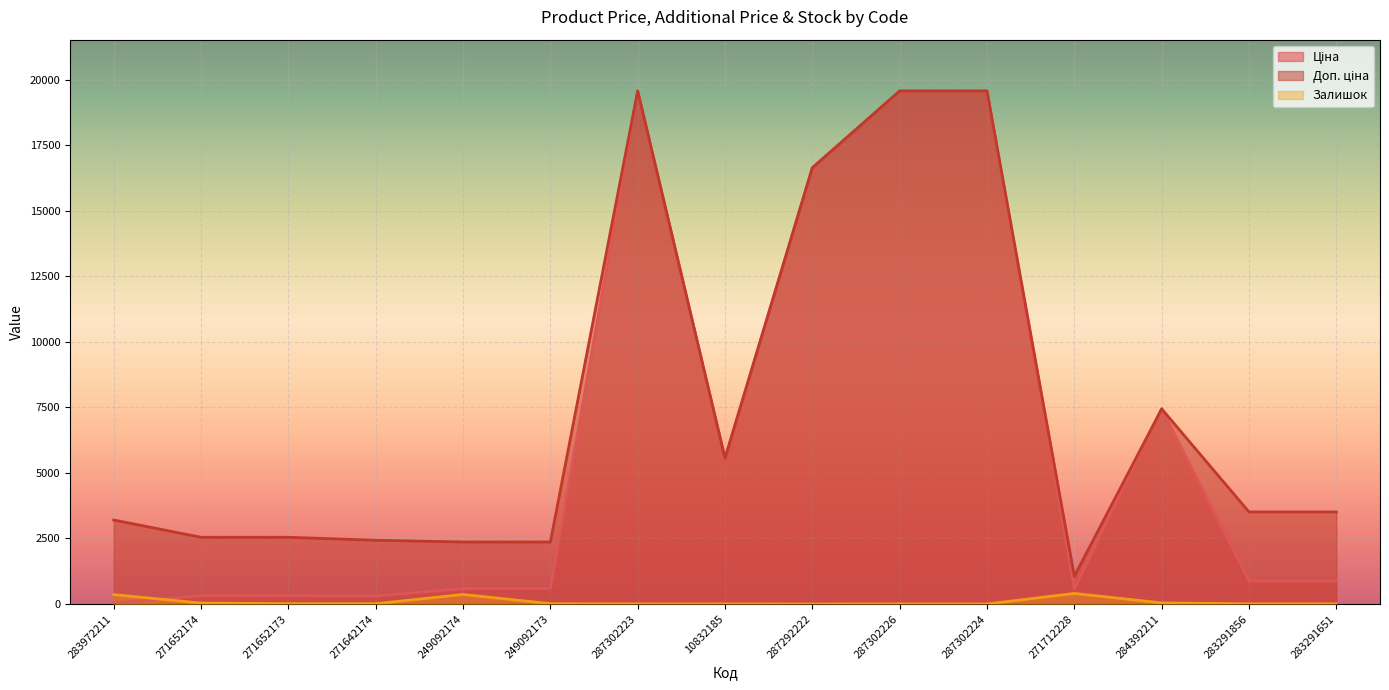

True or false: Ціна and Доп. ціна intersect in this chart.

False